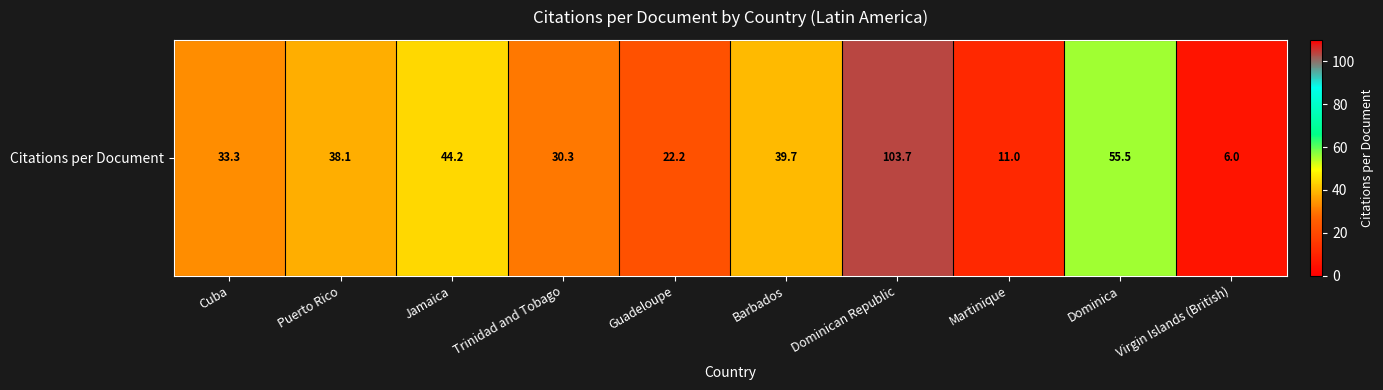

What is the maximum value shown in the chart?

103.7